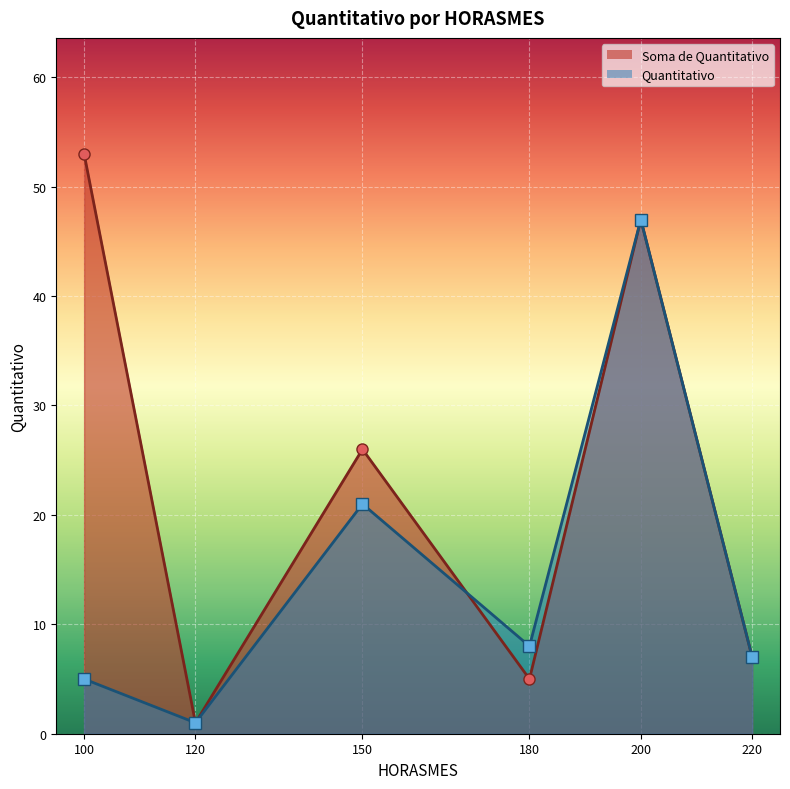

List the labels in order of Soma de Quantitativo value, largest first.

100, 200, 150, 220, 180, 120